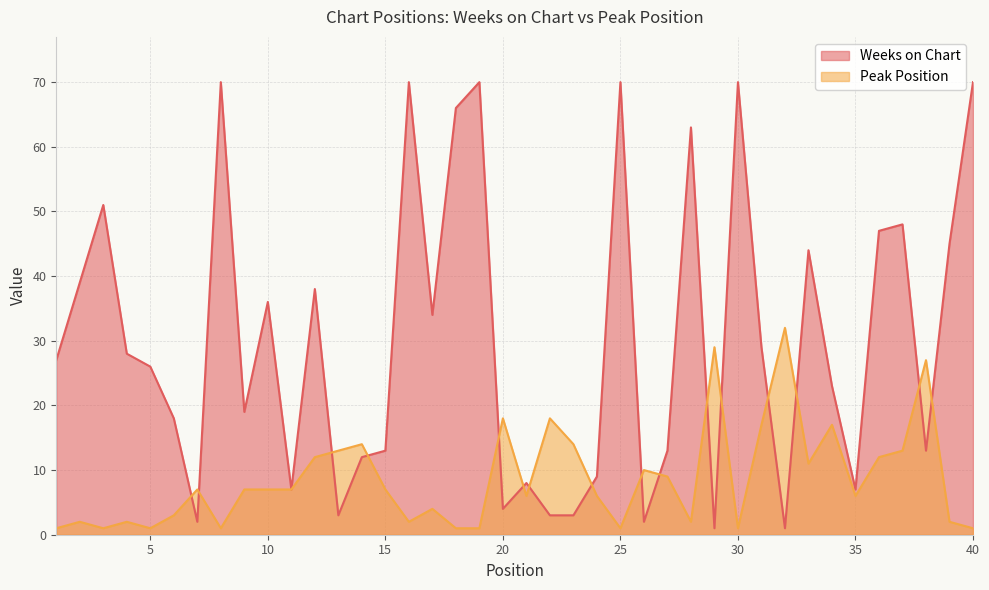

What is the sum of all Weeks on Chart values?

1202